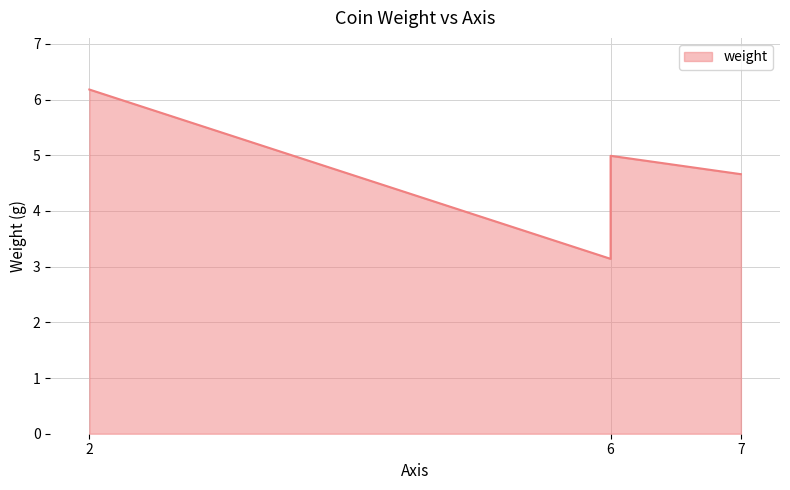

What is the ratio of the value at 6 to the value at 6?

1.6